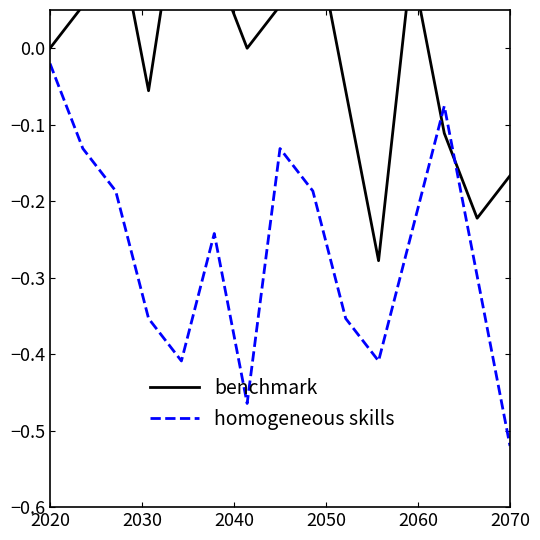

Is the value of col_4 at 11 greater than the value of col_3 at 6?

No